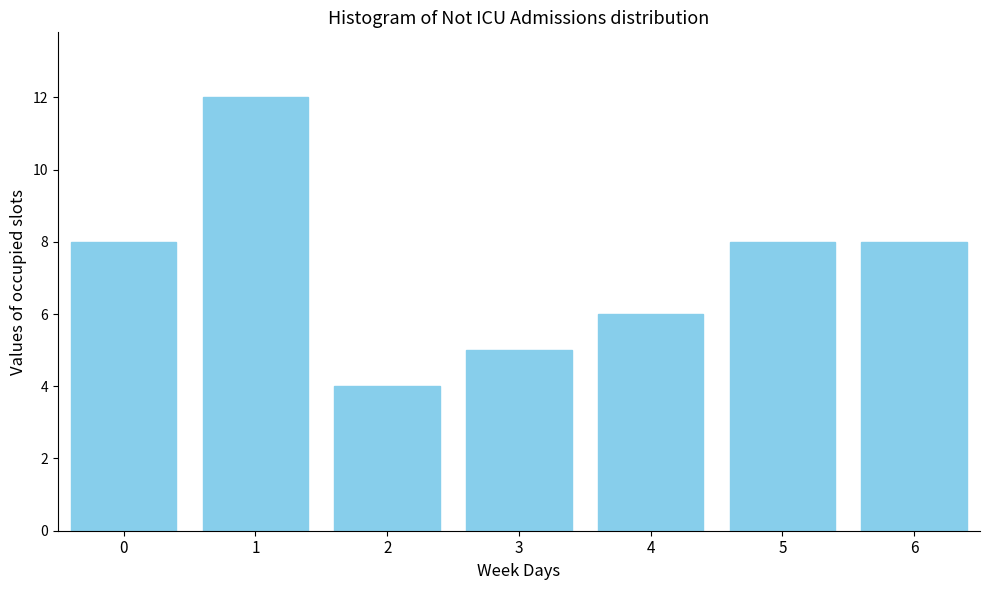

Reading right to left, extract all data points from this chart.

6=8	5=8	4=6	3=5	2=4	1=12	0=8